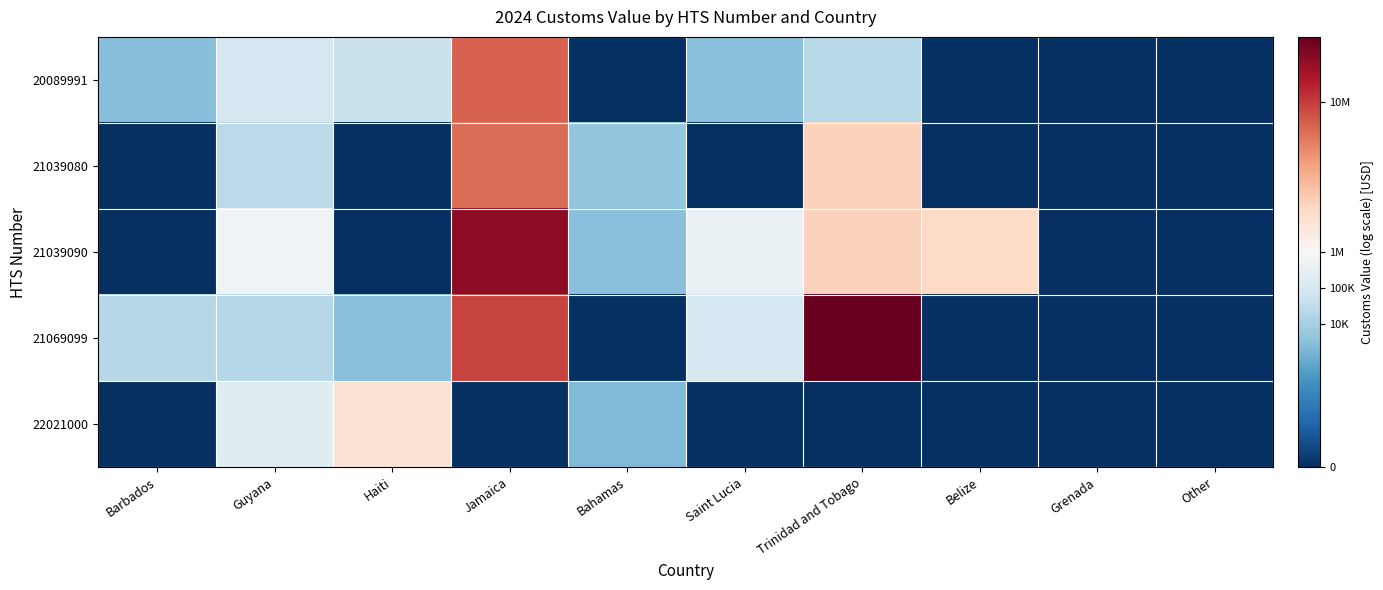

Reading left to right, extract all data points from this chart.

20089991: Barbados=7.9	Guyana=11.4	Haiti=10.8	Jamaica=15.7	Bahamas=0.0	Saint Lucia=8.0	Trinidad and Tobago=10.0	Belize=0.0	Grenada=0.0	Other=0.0
21039080: Barbados=0.0	Guyana=10.3	Haiti=0.0	Jamaica=15.7	Bahamas=8.5	Saint Lucia=0.0	Trinidad and Tobago=14.6	Belize=0.0	Grenada=0.0	Other=0.0
21039090: Barbados=0.0	Guyana=13.3	Haiti=0.0	Jamaica=16.8	Bahamas=8.1	Saint Lucia=12.9	Trinidad and Tobago=14.6	Belize=14.5	Grenada=0.0	Other=0.0
21069099: Barbados=9.9	Guyana=9.9	Haiti=8.1	Jamaica=16.0	Bahamas=0.0	Saint Lucia=11.3	Trinidad and Tobago=17.1	Belize=0.0	Grenada=0.0	Other=0.0
22021000: Barbados=0.0	Guyana=12.2	Haiti=14.3	Jamaica=0.0	Bahamas=7.7	Saint Lucia=0.0	Trinidad and Tobago=0.0	Belize=0.0	Grenada=0.0	Other=0.0